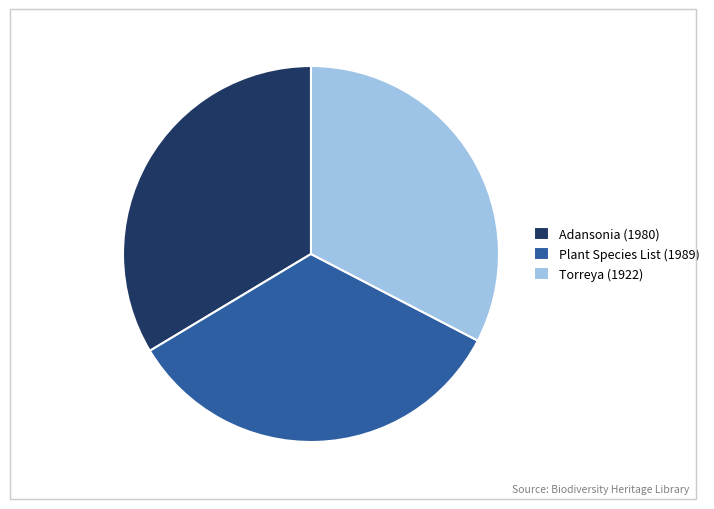

Does Adansonia (1980) represent more than half of the total?

No